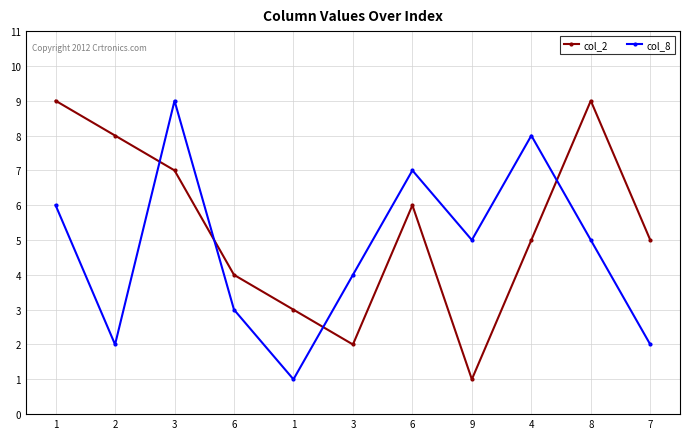

In col_2, how many points are higher than both neighbors (excluding endpoints)?

2